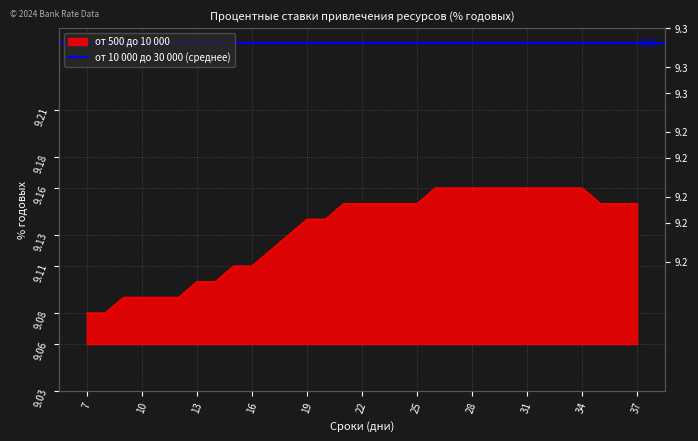

The chart shows a value of 9.2 at 27. True or false?

True